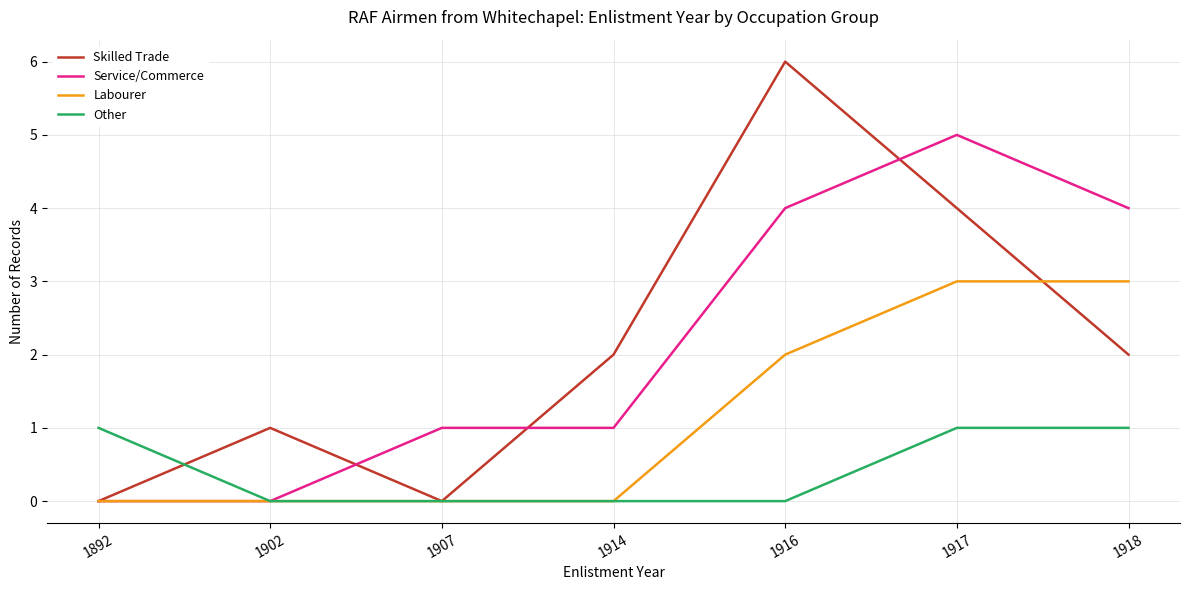

Is the value of Skilled Trade at 1892 greater than the value of Other at 1917?

No